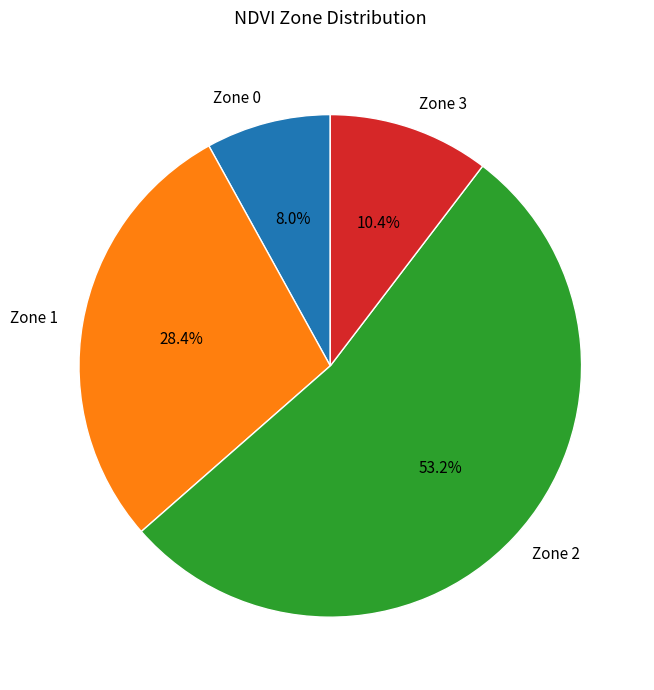

What is the majority slice?

Zone 2